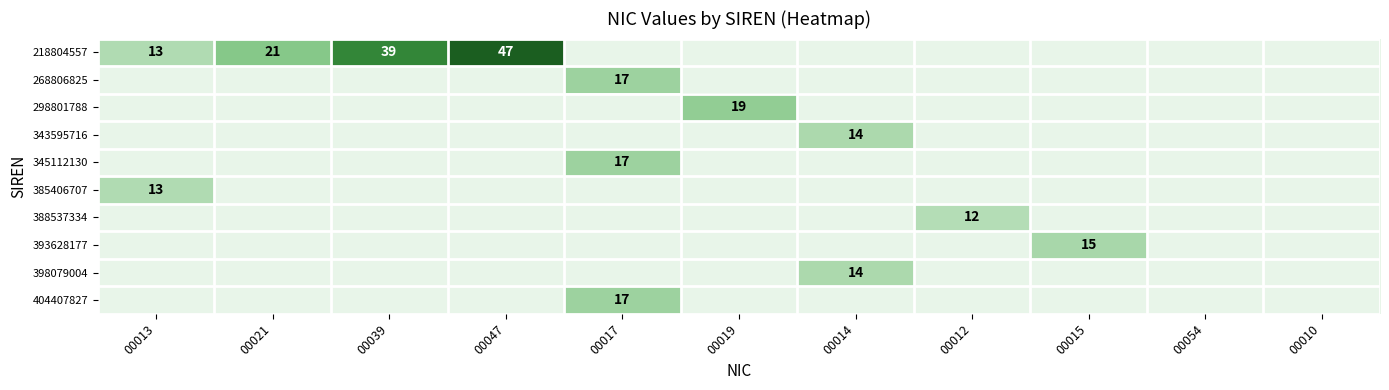

How many distinct data groups are displayed?

10